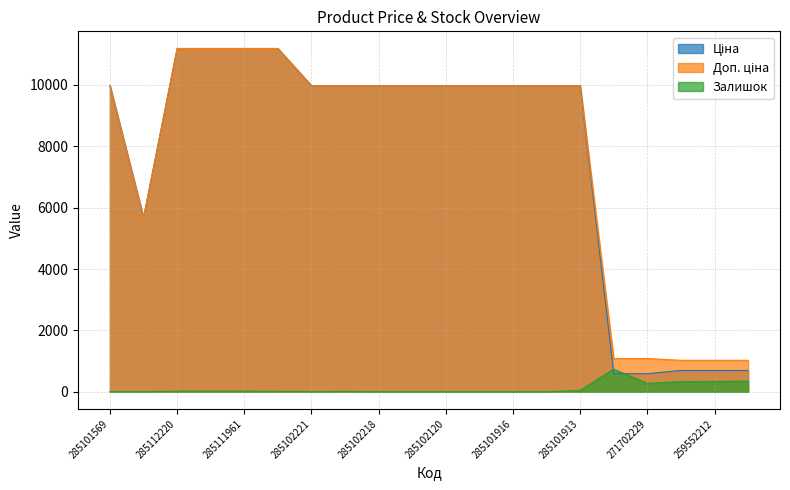

True or false: Доп. ціна and Ціна cross at least once.

False